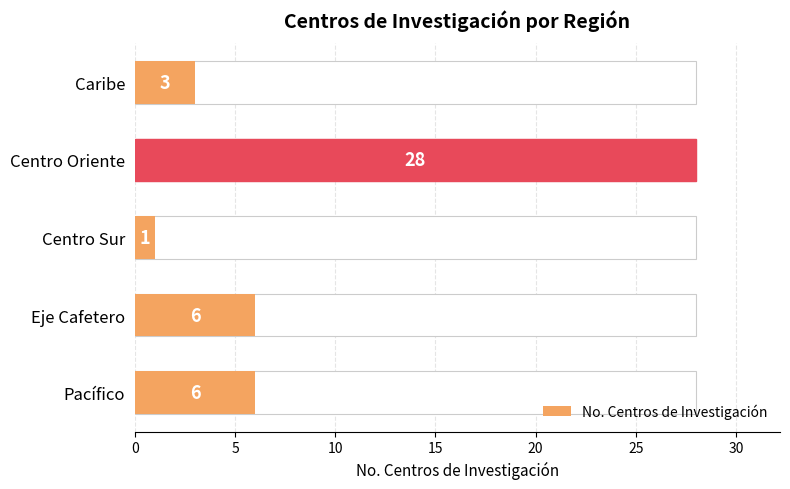

What is the value of the 5th bar from the left?

6